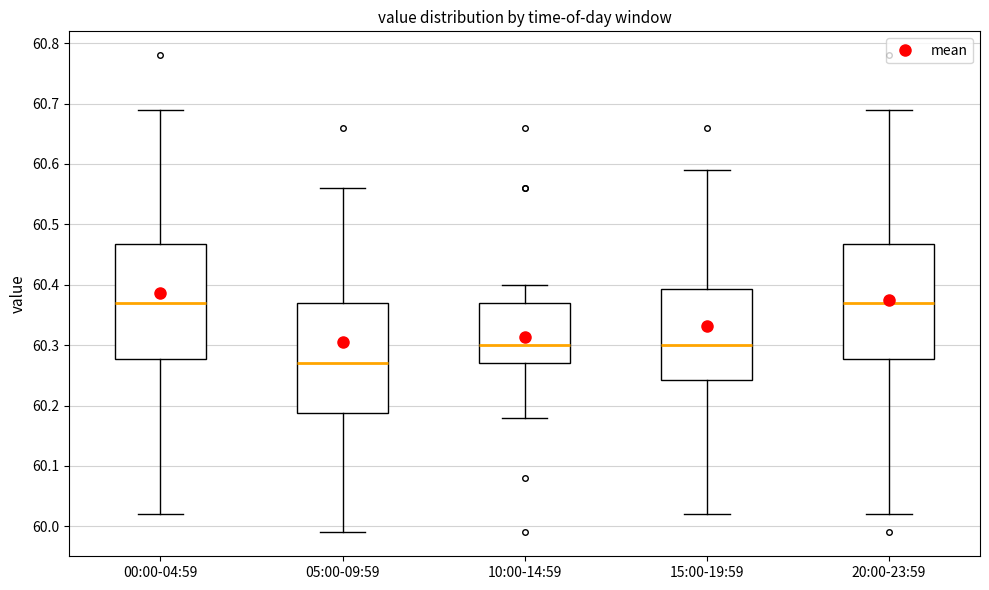

Reading left to right, read every box against the y-axis: the position of its median line, the range the box covers, and the ends of its whiskers. The values are not printed on the chart, so give them approximately, as read against the axis.

00:00-04:59: median 60.37, box 60.28 to 60.47, whiskers 60.02 to 60.69
05:00-09:59: median 60.27, box 60.19 to 60.37, whiskers 59.99 to 60.56
10:00-14:59: median 60.30, box 60.27 to 60.37, whiskers 60.18 to 60.40
15:00-19:59: median 60.30, box 60.24 to 60.39, whiskers 60.02 to 60.59
20:00-23:59: median 60.37, box 60.28 to 60.47, whiskers 60.02 to 60.69